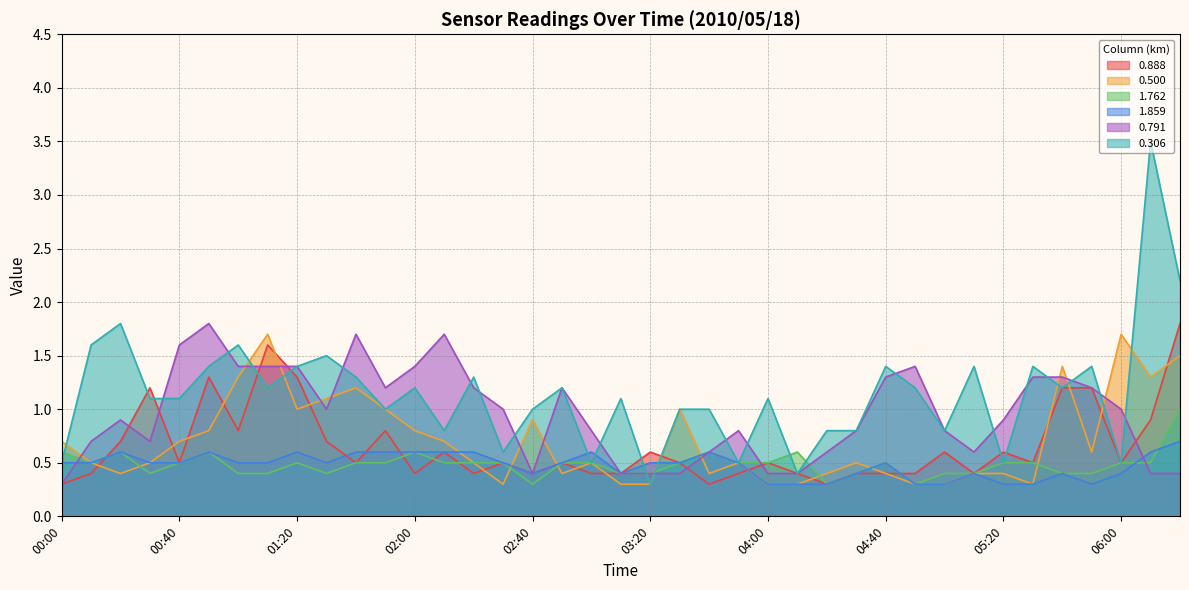

Which series has the largest total across all categories?

0.306